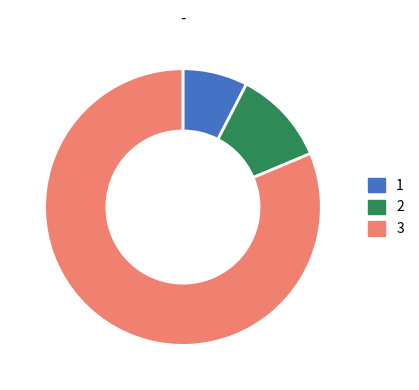

Is it true that 2 is 1% of the pie?

False